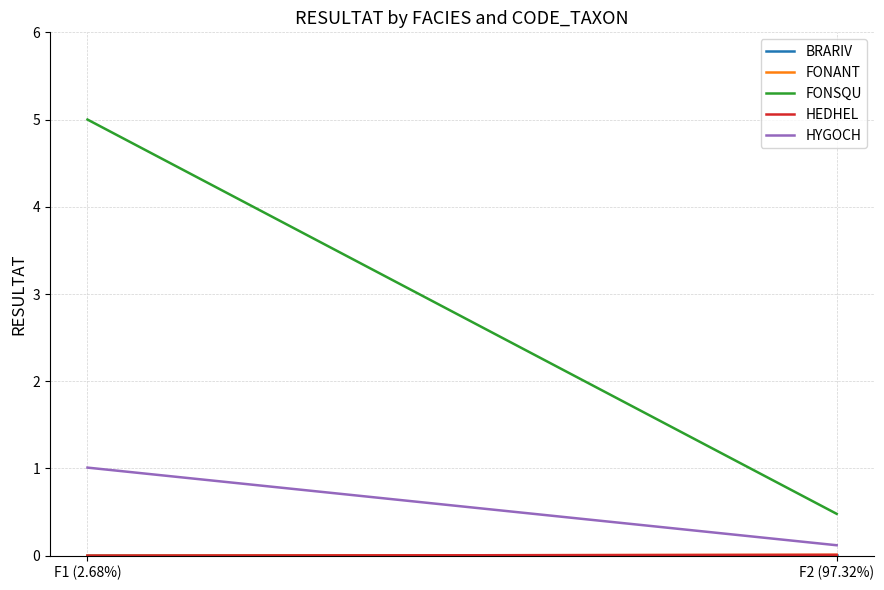

What is the difference between the FONSQU values at F2 (97.32%) and F1 (2.68%)?

4.5